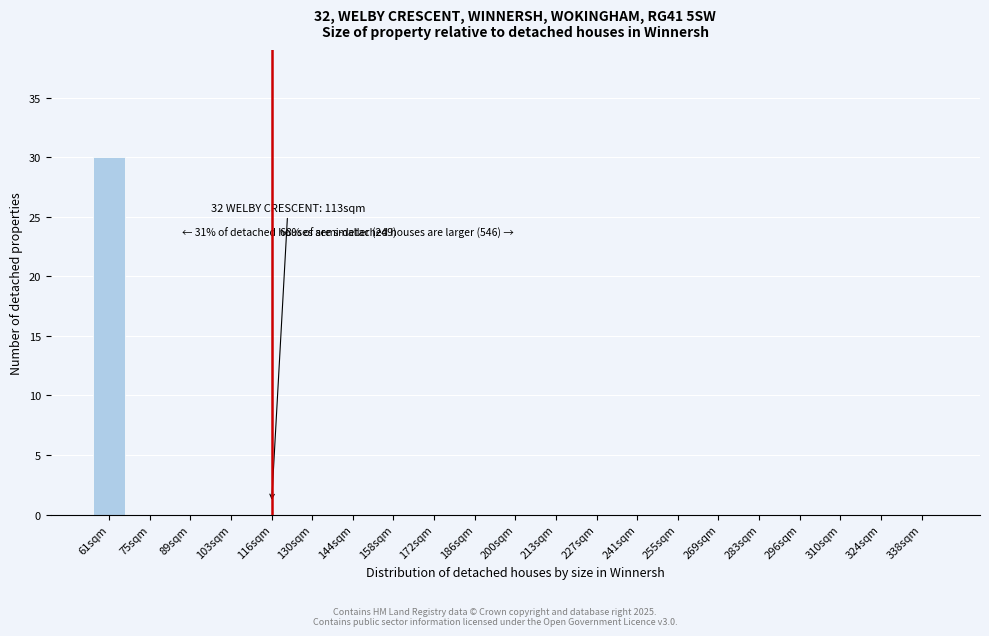

Reading left to right, transcribe all the data shown in this chart.

61sqm=30	75sqm=0	89sqm=0	103sqm=0	116sqm=0	130sqm=0	144sqm=0	158sqm=0	172sqm=0	186sqm=0	200sqm=0	213sqm=0	227sqm=0	241sqm=0	255sqm=0	269sqm=0	283sqm=0	296sqm=0	310sqm=0	324sqm=0	338sqm=0